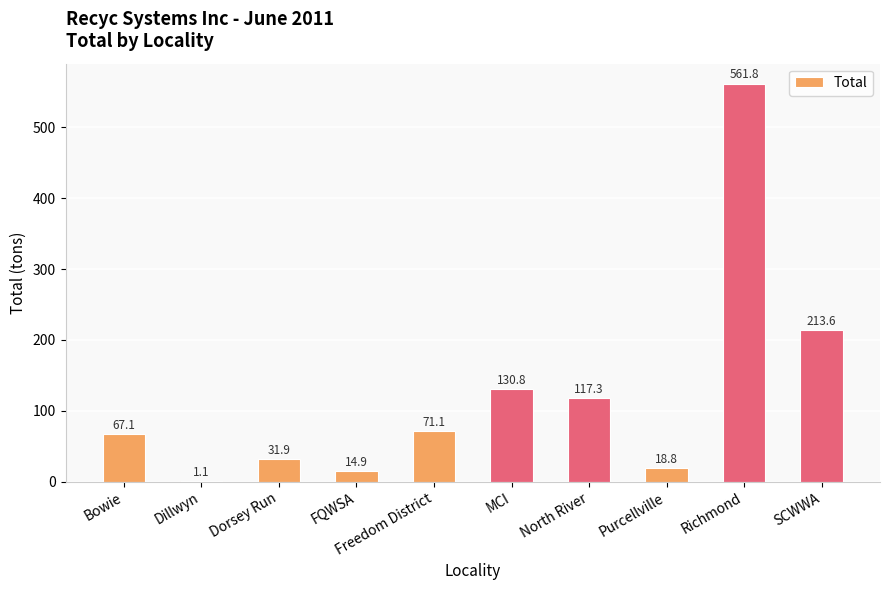

How many distinct data groups are displayed?

1